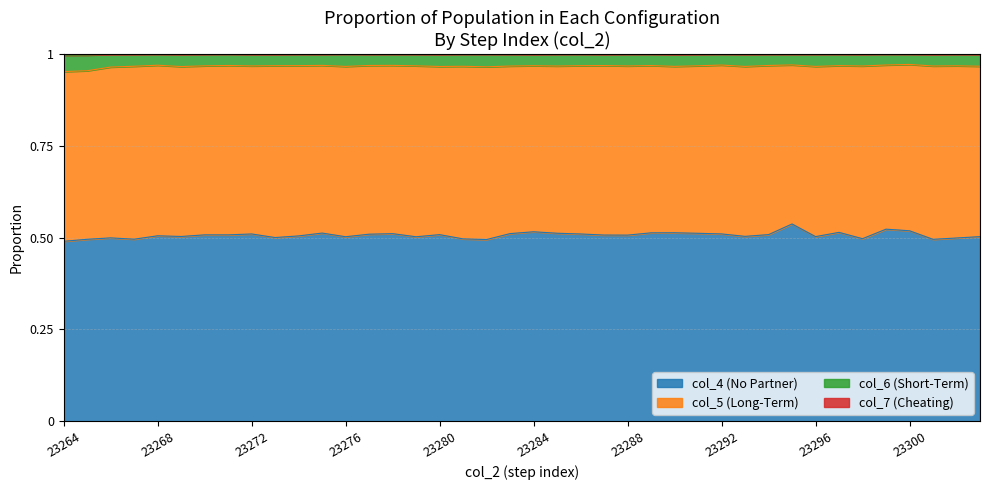

True or false: col_4 (No Partner) has a value of 0.7 at 23268.

False